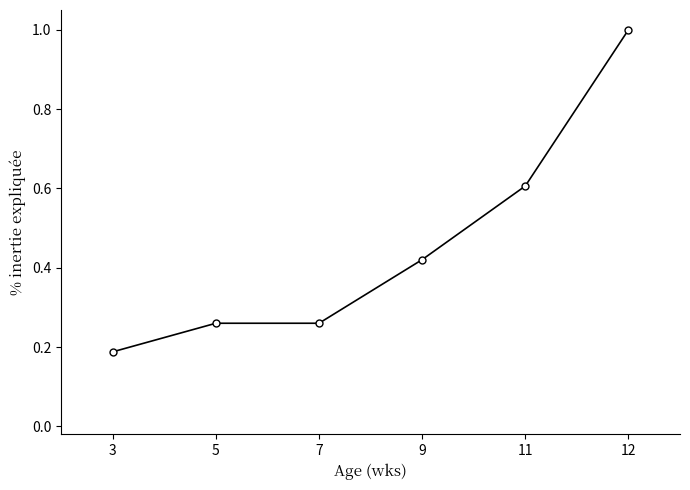

What is the change in value from 5 to 11?

+0.3